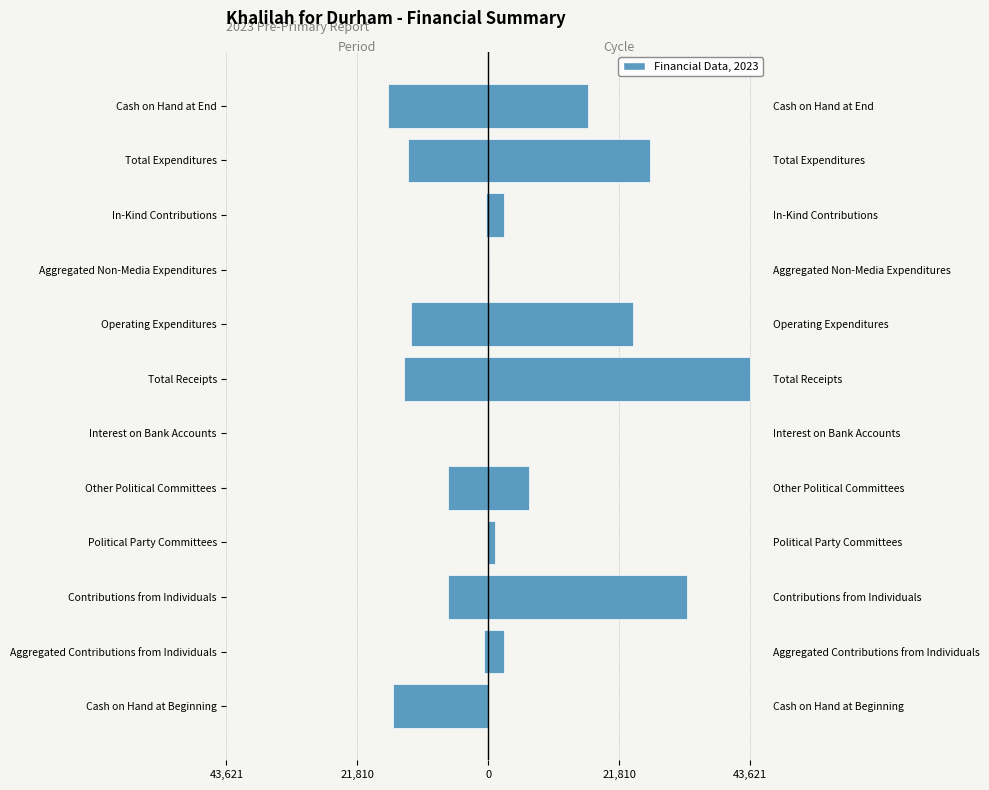

List the series in order of their overall mean, lowest first.

Period, Cycle